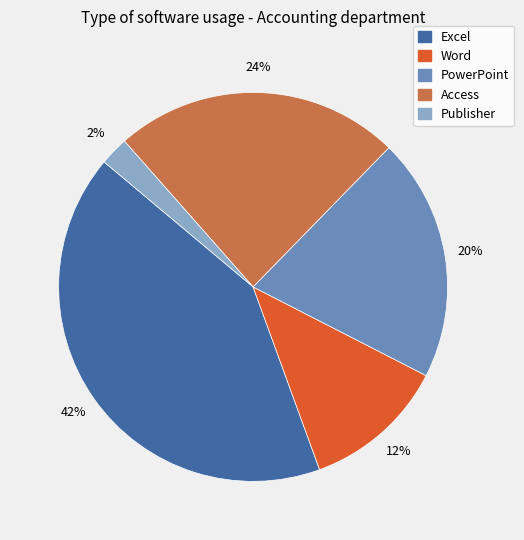

Which slice is the largest?

Excel